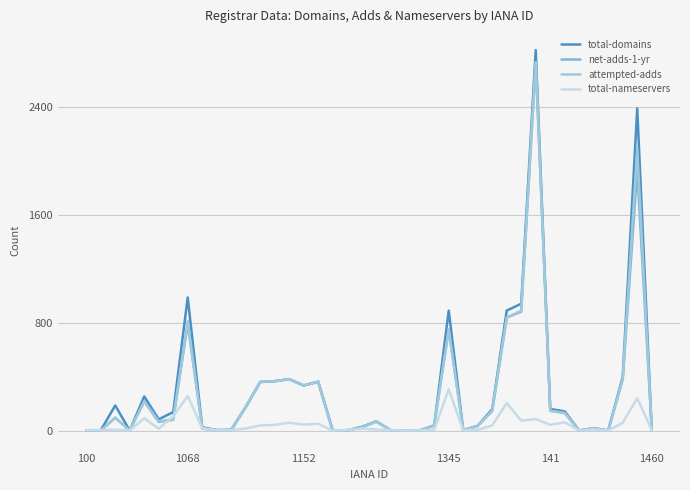

At how many categories does at least one series exceed 2767?

1